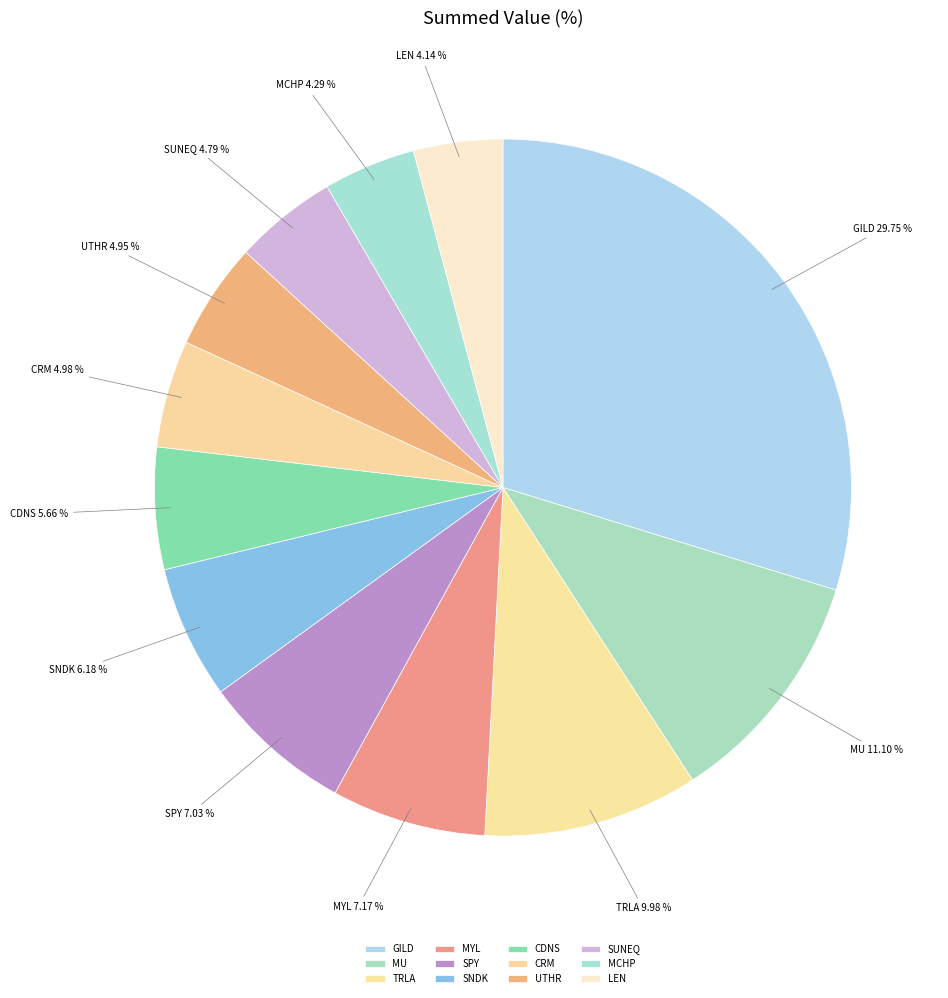

Is SPY the majority of the pie?

No